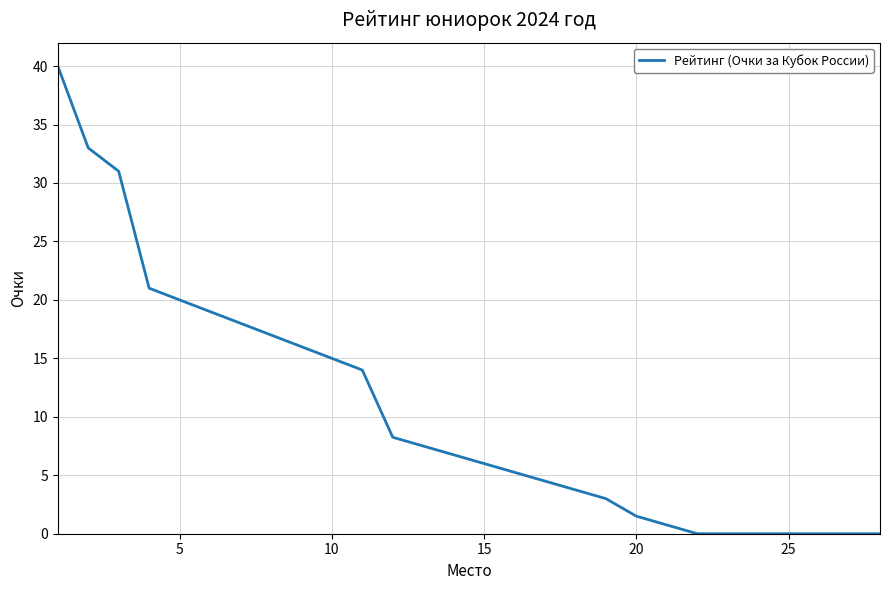

What is the difference between the maximum and minimum values?

40.0